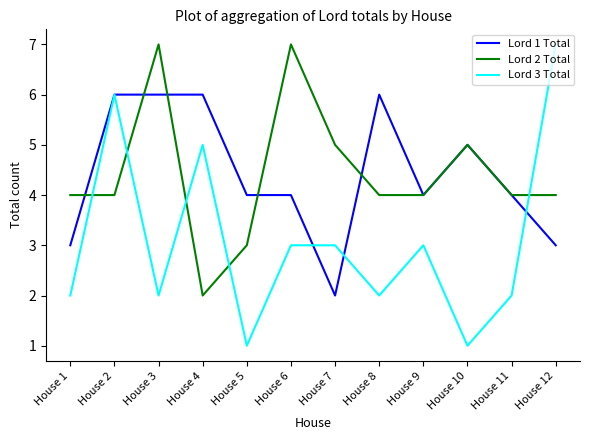

Reading left to right, what are all the values shown in this chart?

Lord 1 Total: 3	6	6	6	4	4	2	6	4	5	4	3
Lord 2 Total: 4	4	7	2	3	7	5	4	4	5	4	4
Lord 3 Total: 2	6	2	5	1	3	3	2	3	1	2	7